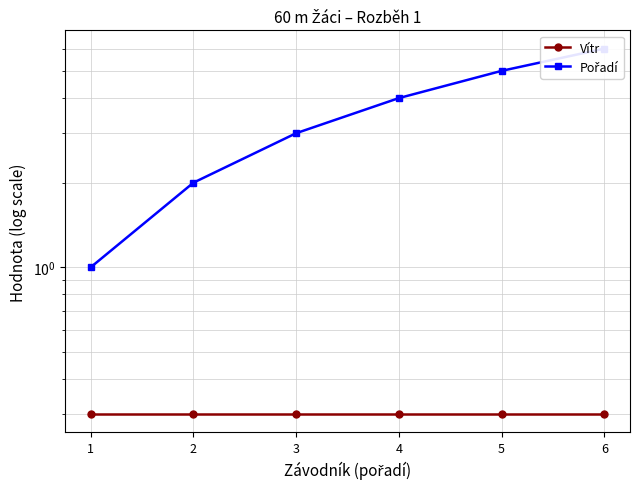

Is the value of Pořadí at 2 greater than the value of Vítr at 5?

Yes